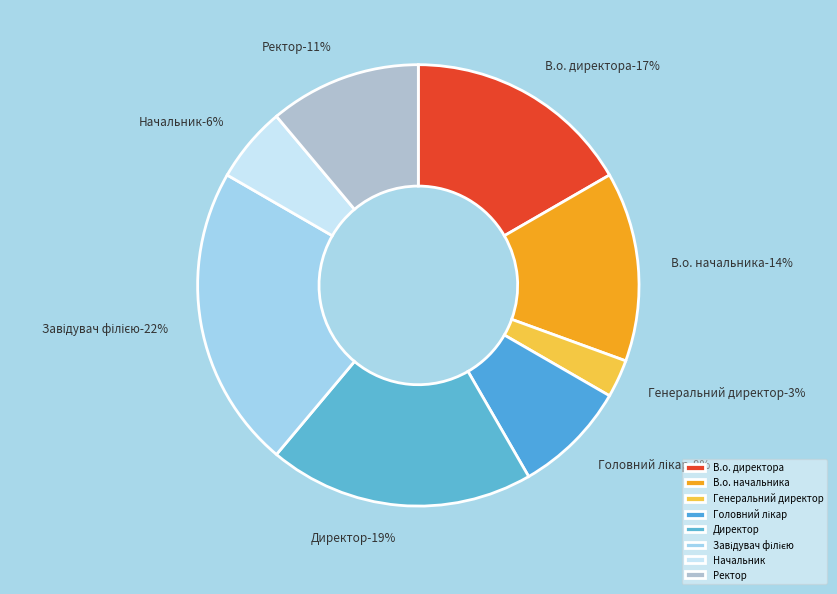

The Начальник slice represents 6% of the pie. True or false?

True